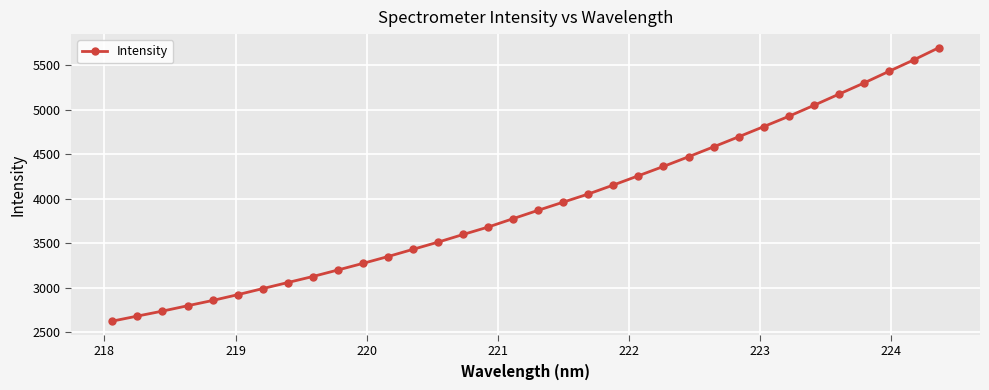

True or false: the data has more than 2 interior local peaks.

False